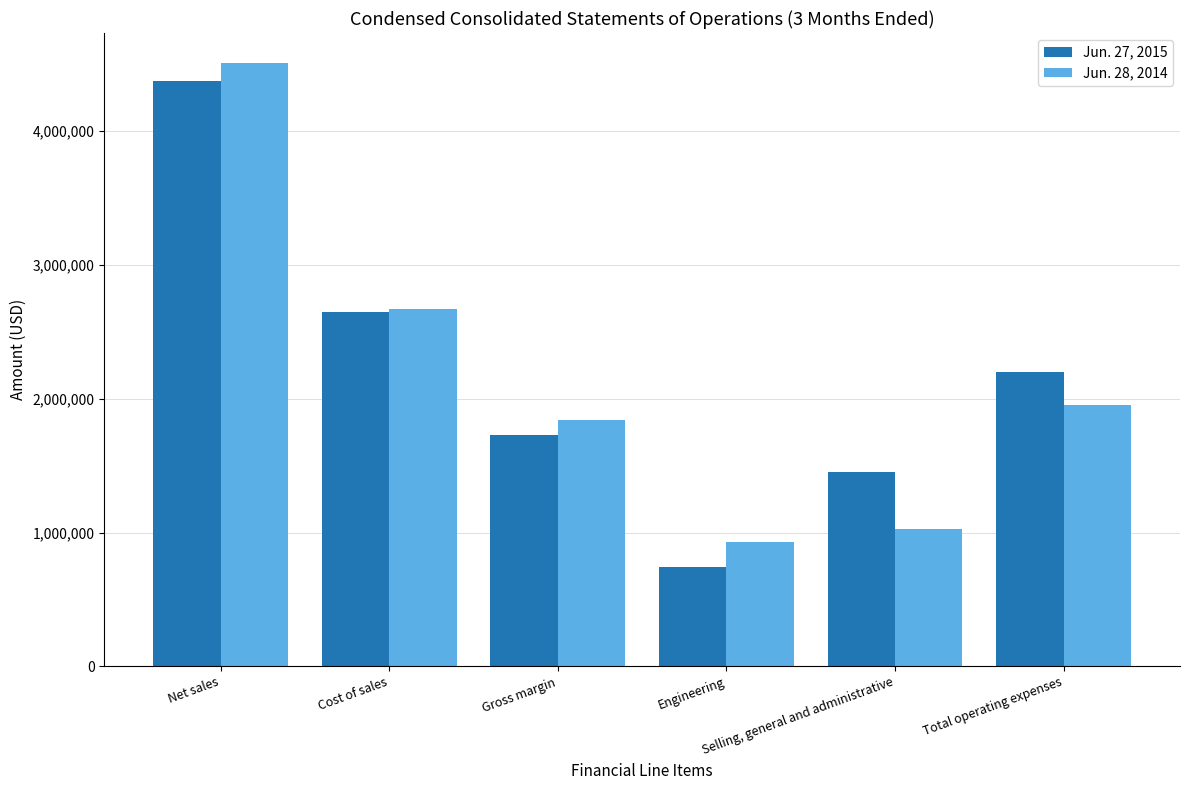

How many values in the Jun. 28, 2014 series are below 1956000?

3